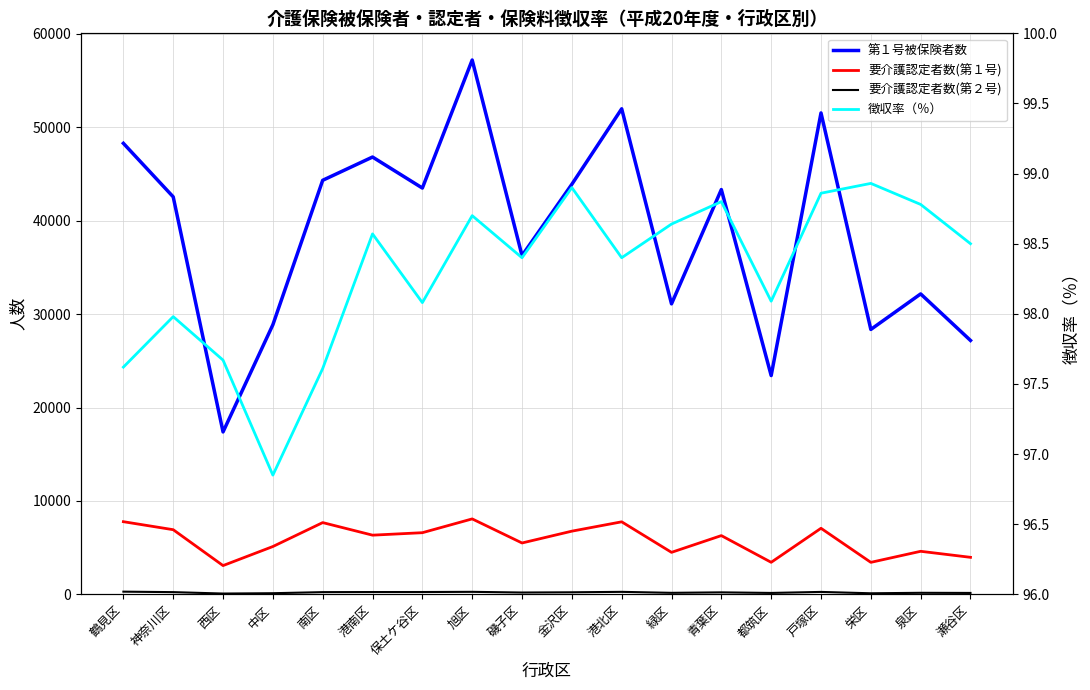

True or false: 第１号被保険者数 has a value of 28866.0 at 中区.

True